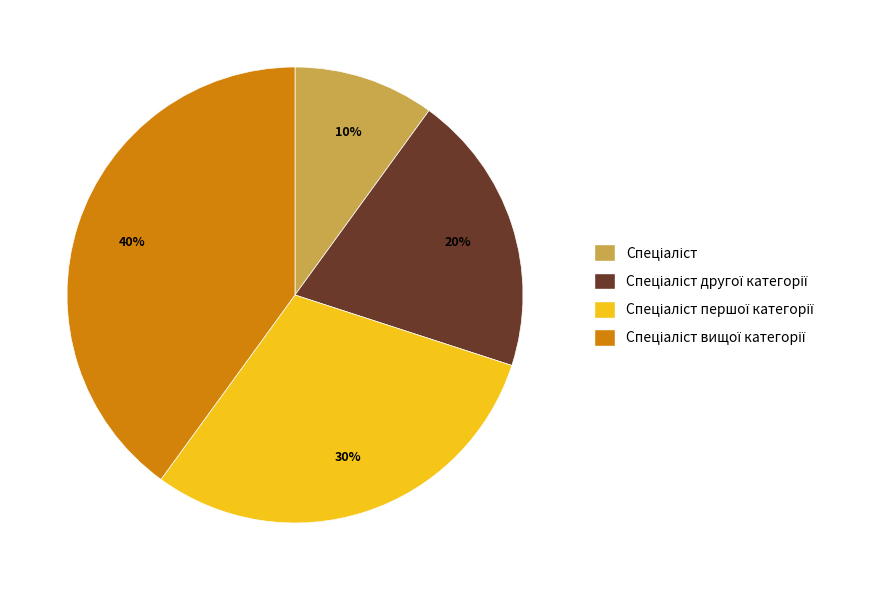

How many segments does this pie chart have?

4